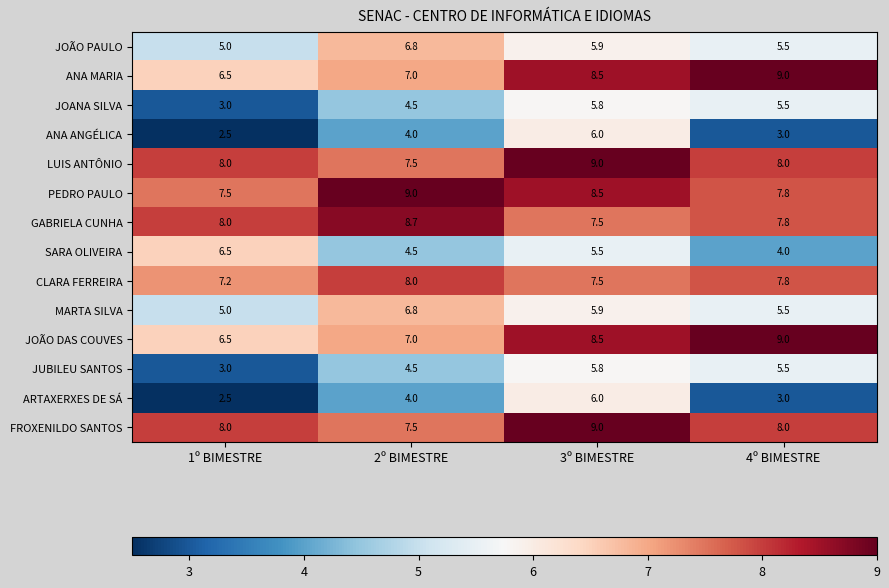

How many GABRIELA CUNHA values are between 7 and 8?

3